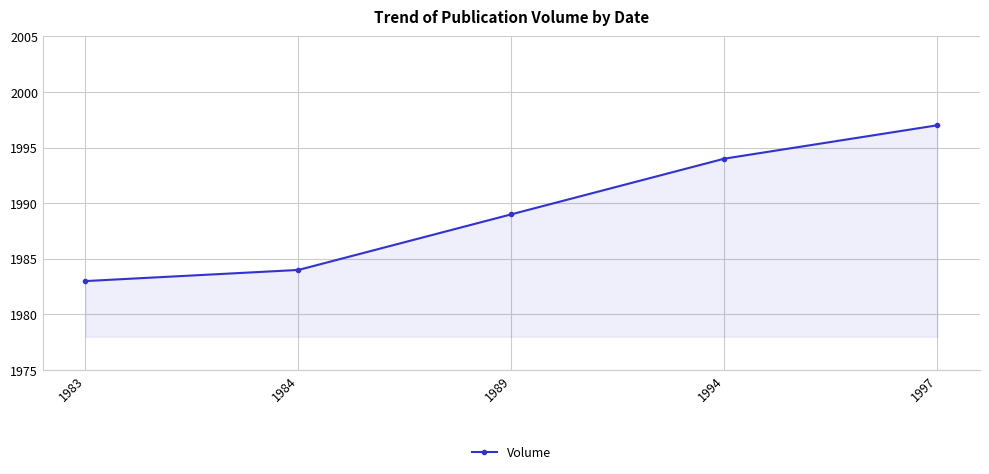

The value at 1983 is 1983. True or false?

True